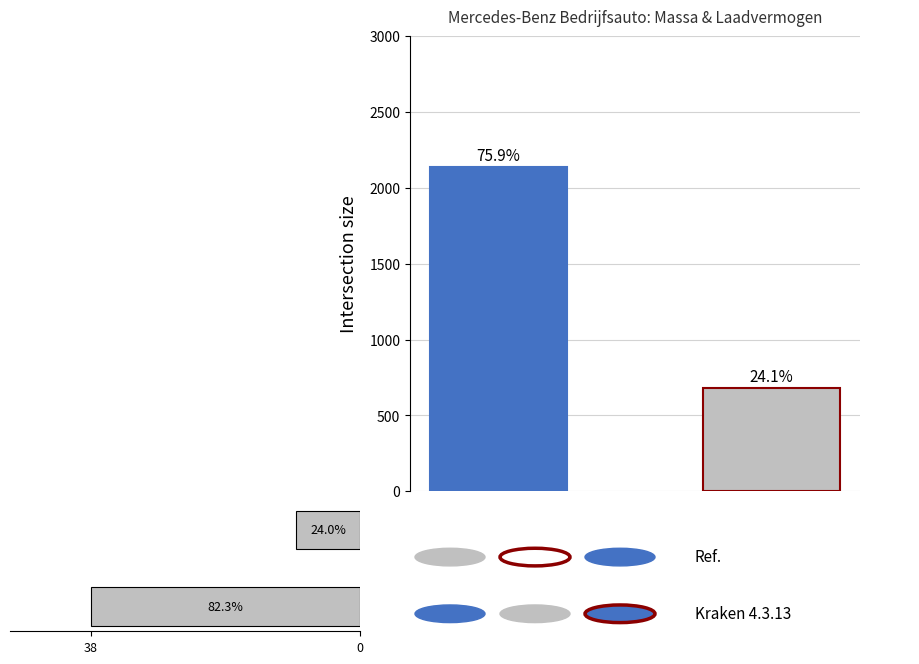

Does the chart contain stacked bars?

No